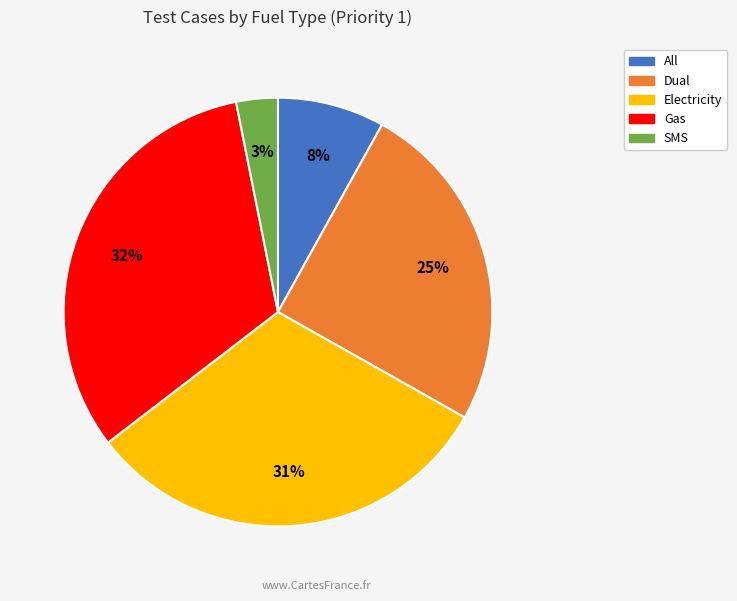

How many slices are in this pie chart?

5